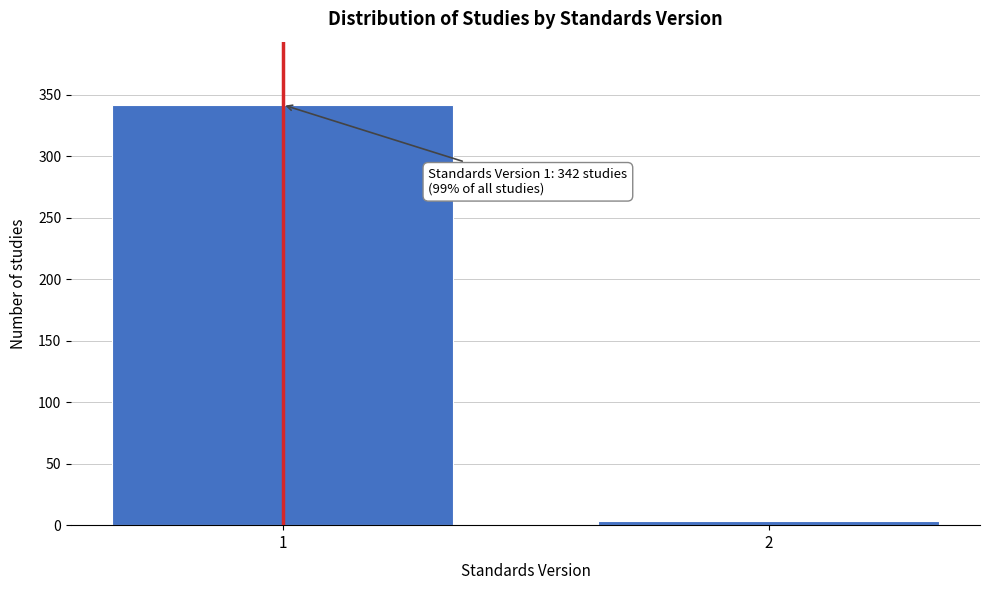

Reading left to right, list all the values displayed in this chart.

342	3